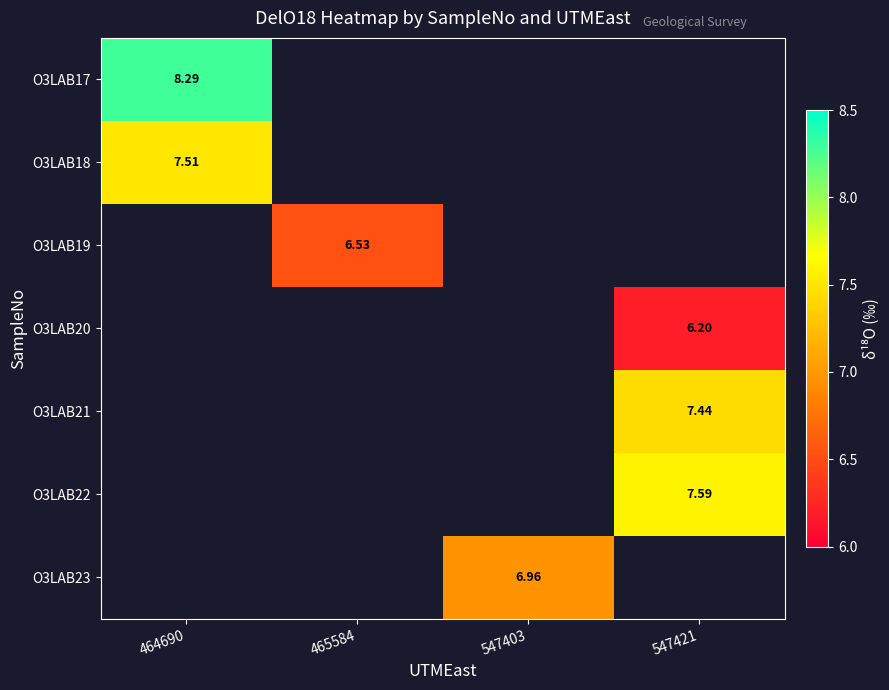

Between 547421 and 464690, which is larger?

464690